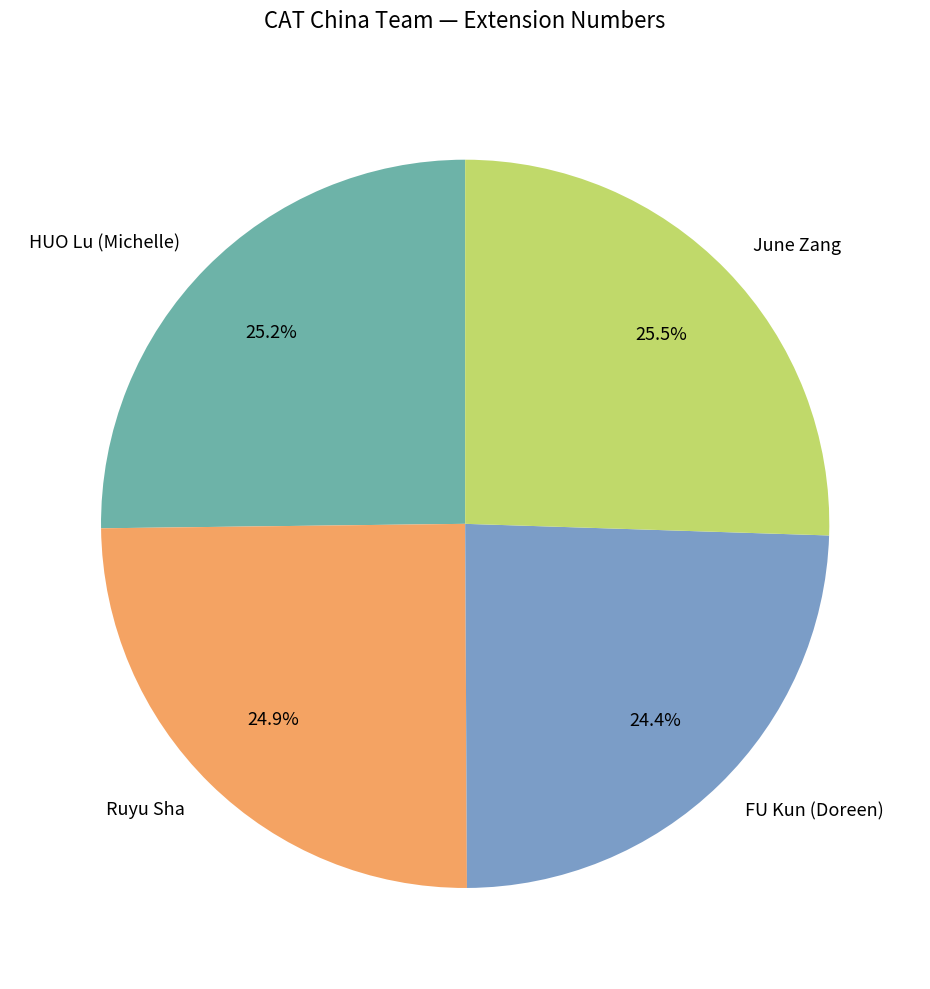

What percentage is the FU Kun (Doreen) slice, to the nearest percent?

24%